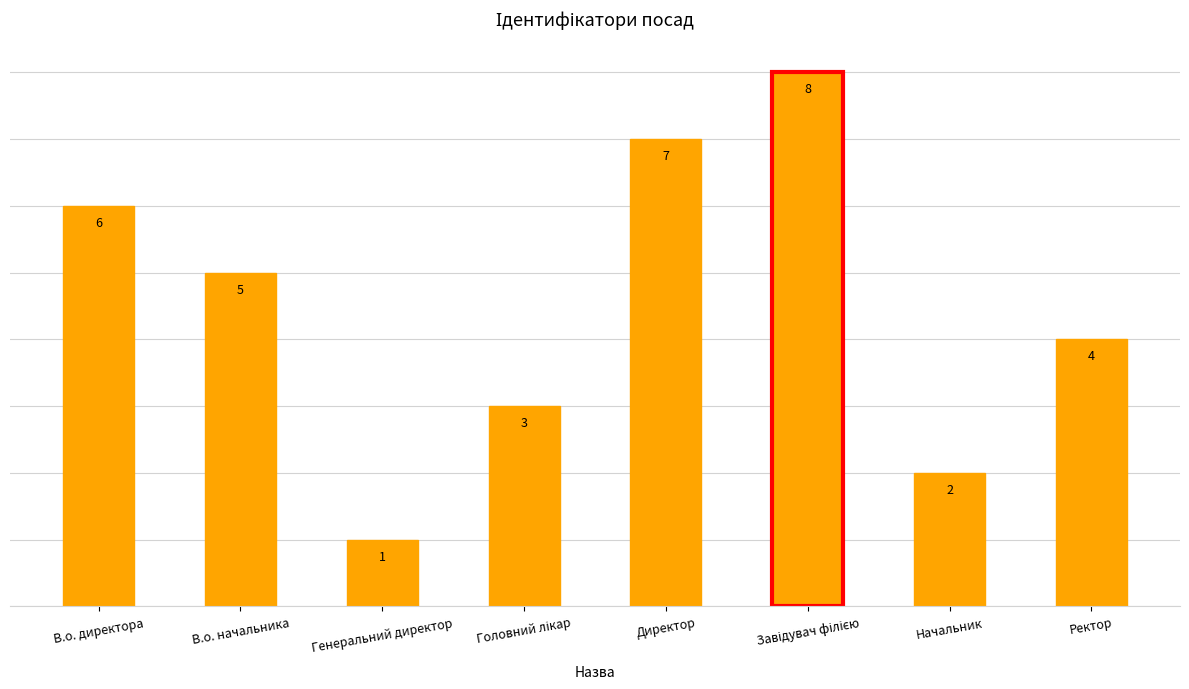

The chart shows a value of 4 at Ректор. True or false?

True